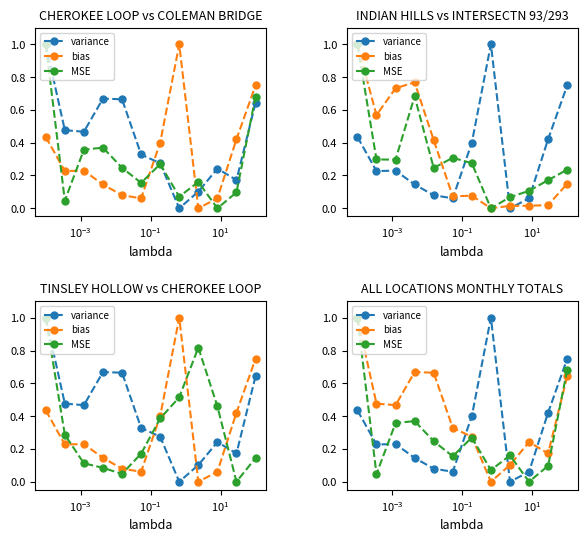

What are all the series names shown in the legend?

variance, bias, MSE